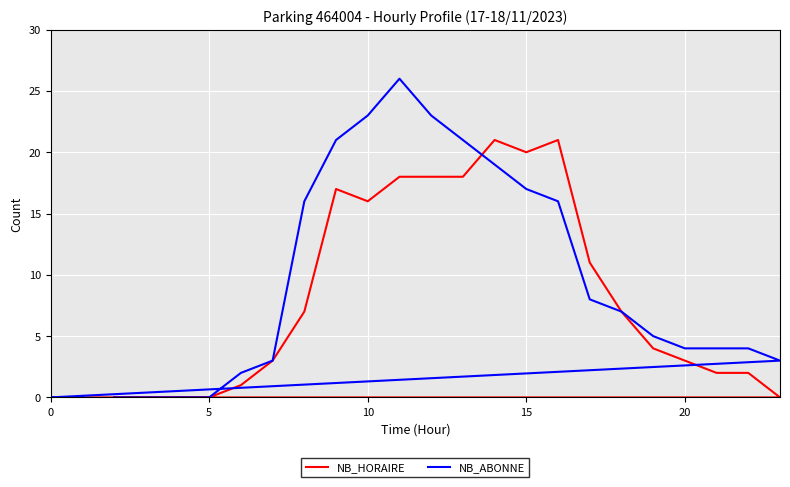

What is the sum of the NB_HORAIRE values at 14 and 0?

21